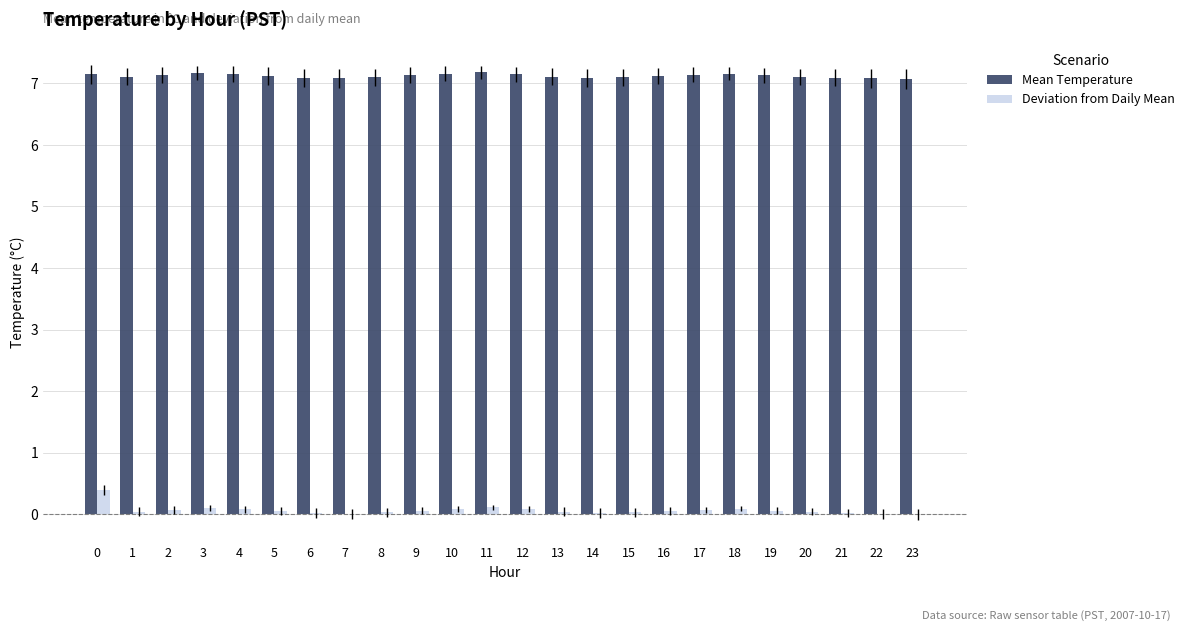

Does the chart contain stacked bars?

No